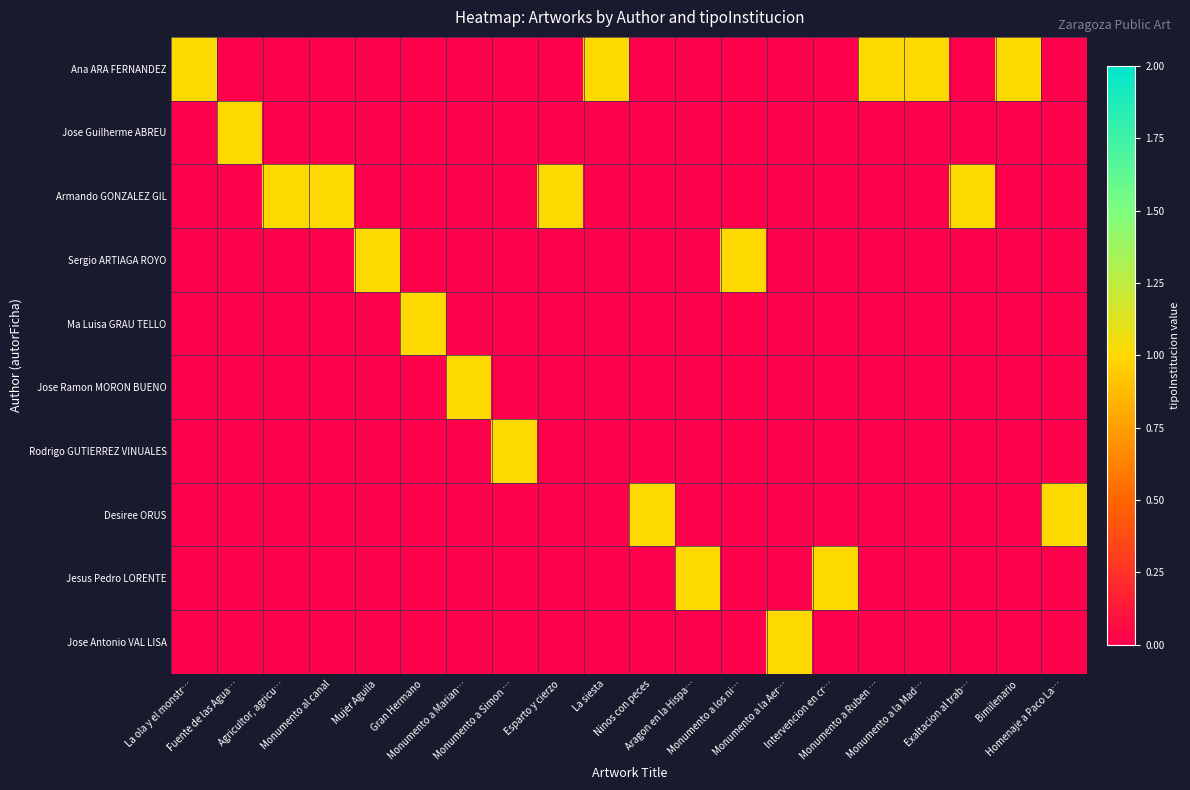

Which series has the largest range (max minus min)?

Ana ARA FERNANDEZ